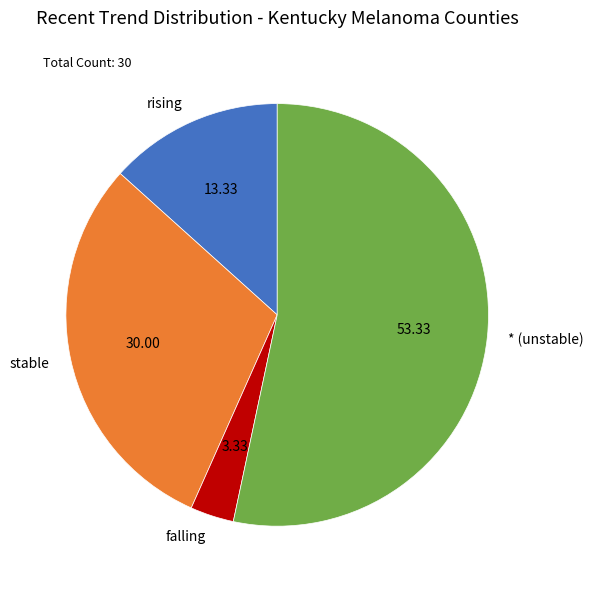

Rank the categories by value from lowest to highest.

falling, rising, stable, * (unstable)